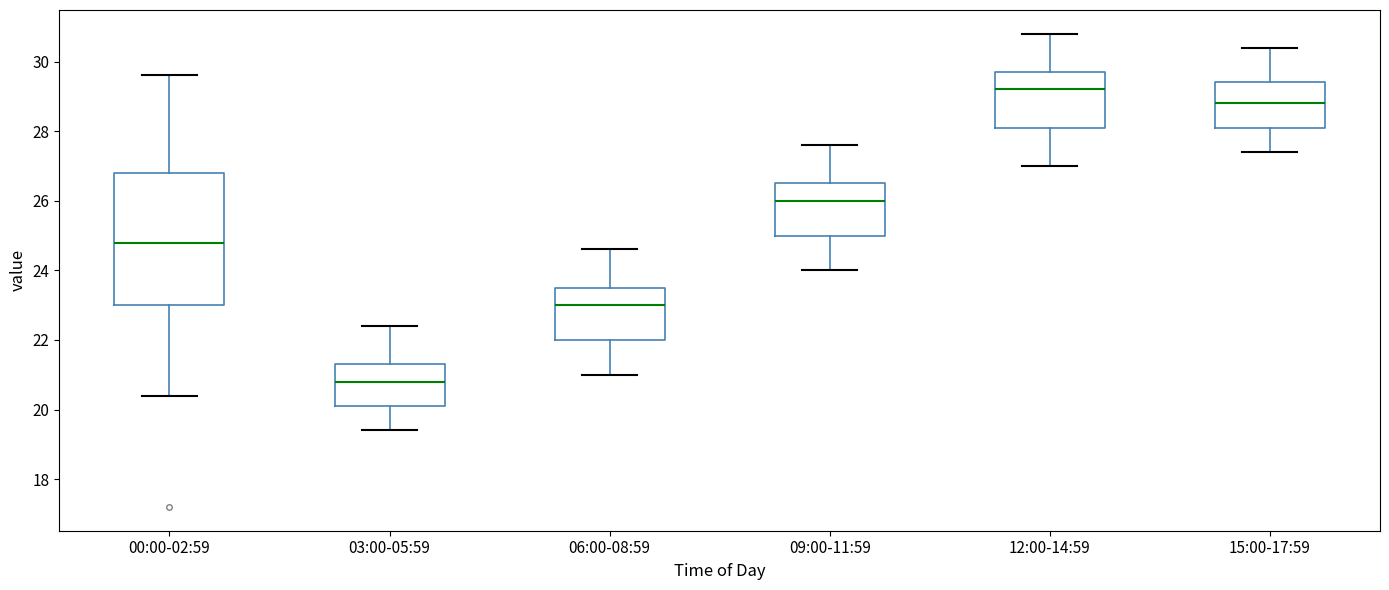

Which box's median line is the highest?

12:00-14:59